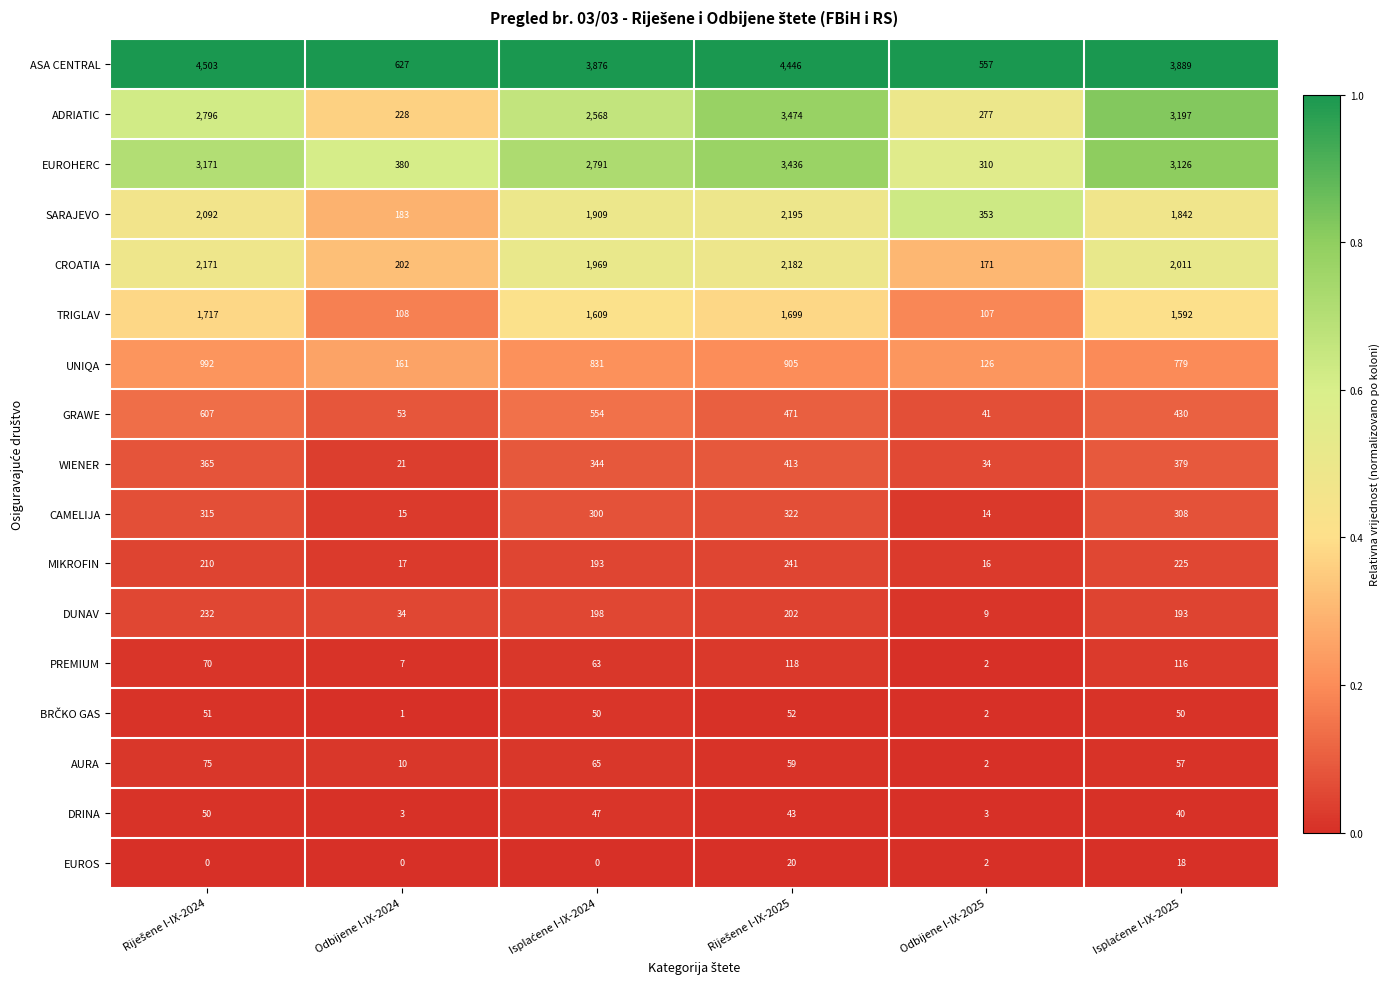

What is the total value across all series at Odbijene I-IX-2024?

2050